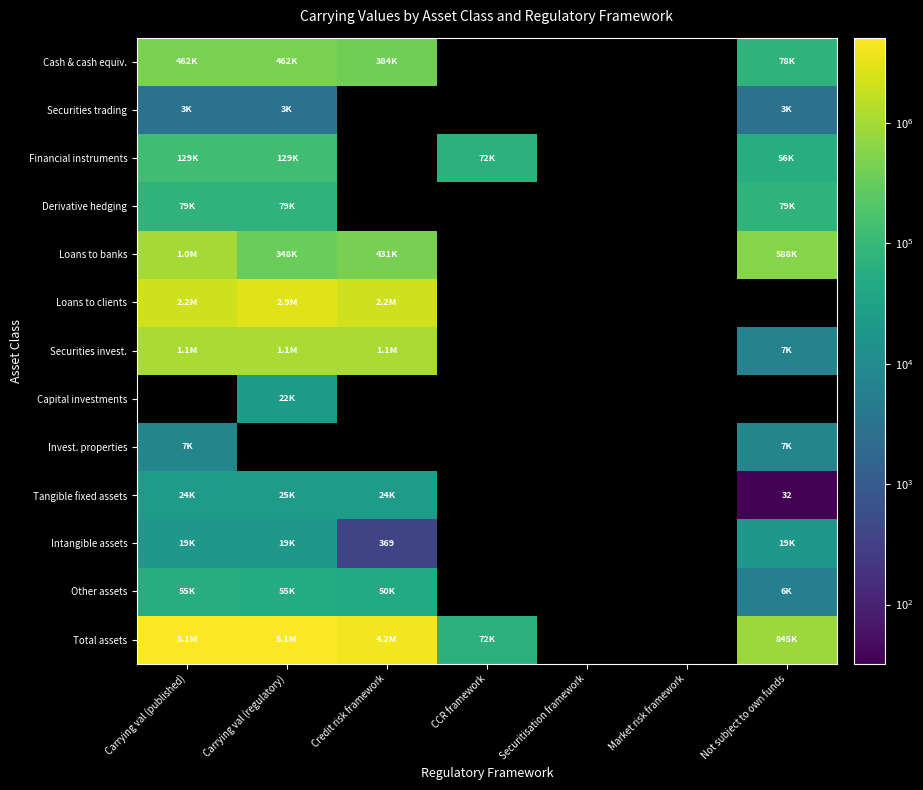

Which category has the highest value in the Intangible assets series?

Carrying val (published)